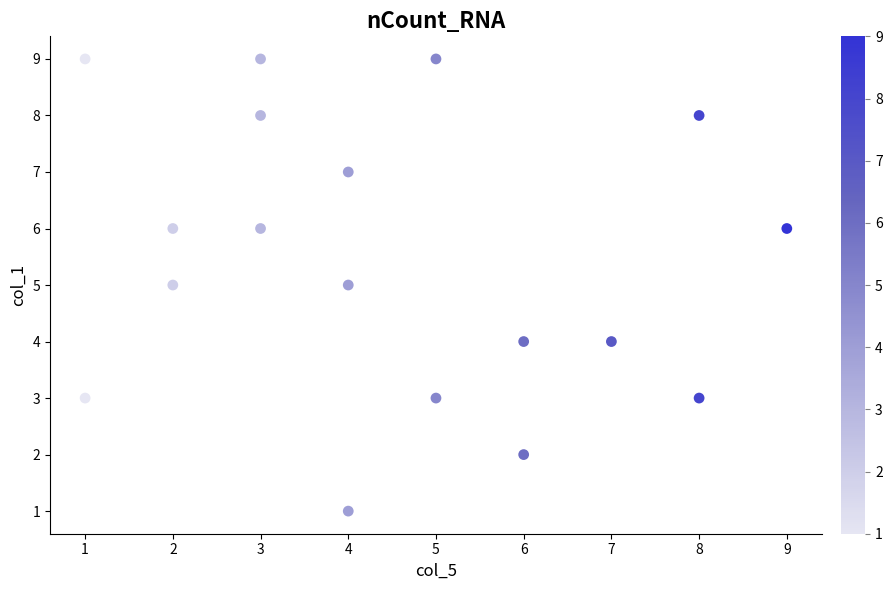

What is the range of X values (max minus min)?

8